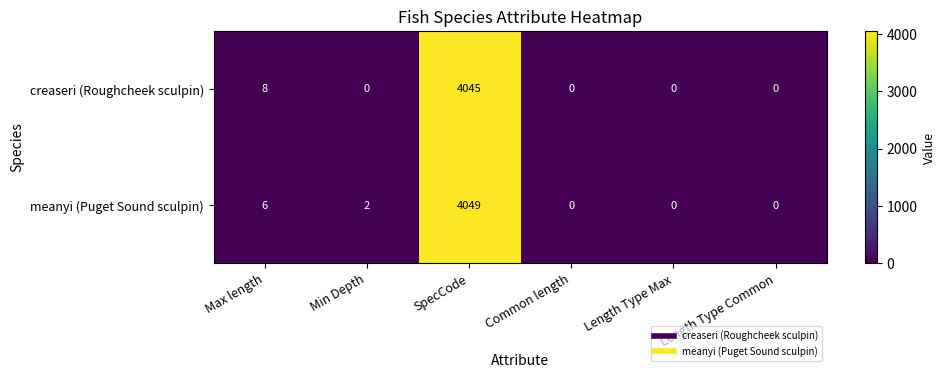

What is the highest value of the meanyi (Puget Sound sculpin) series?

4049